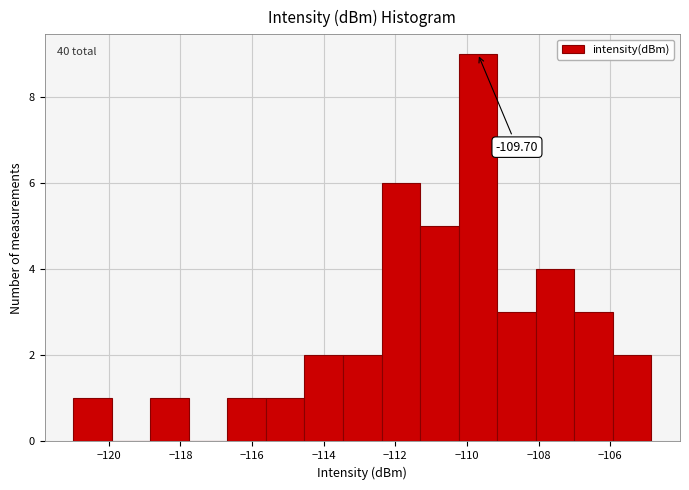

Which range on the x-axis has the tallest bar?

-110.2 to -109.2